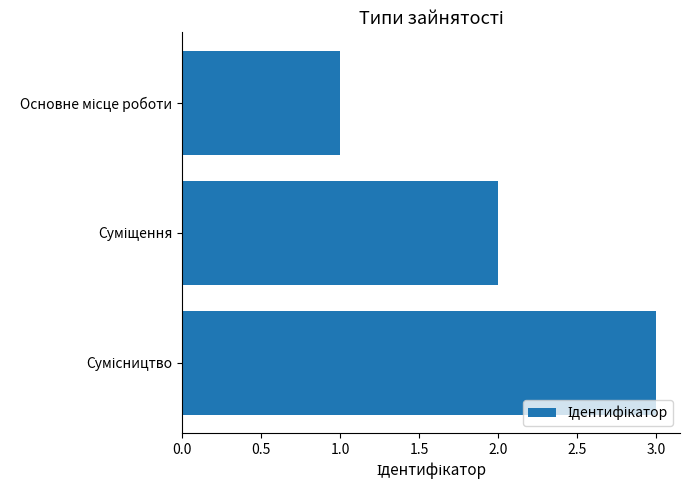

What is the maximum value shown in the chart?

3